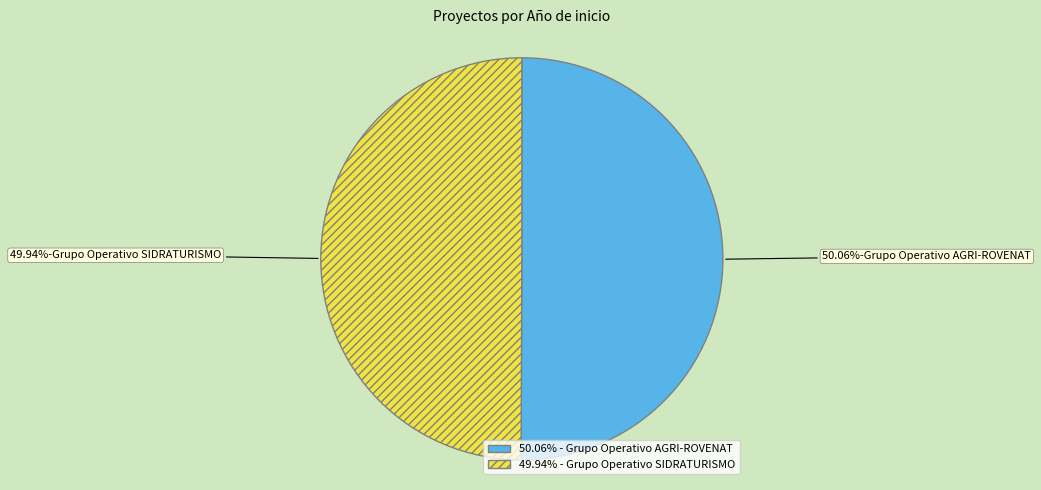

Is there any slice that represents more than half of the pie?

Yes